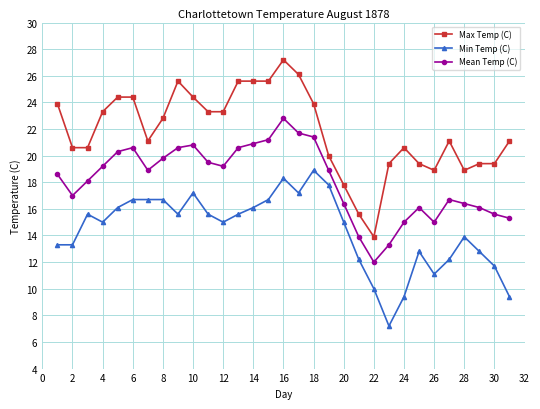

True or false: Min Temp (C) and Max Temp (C) cross at least once.

False